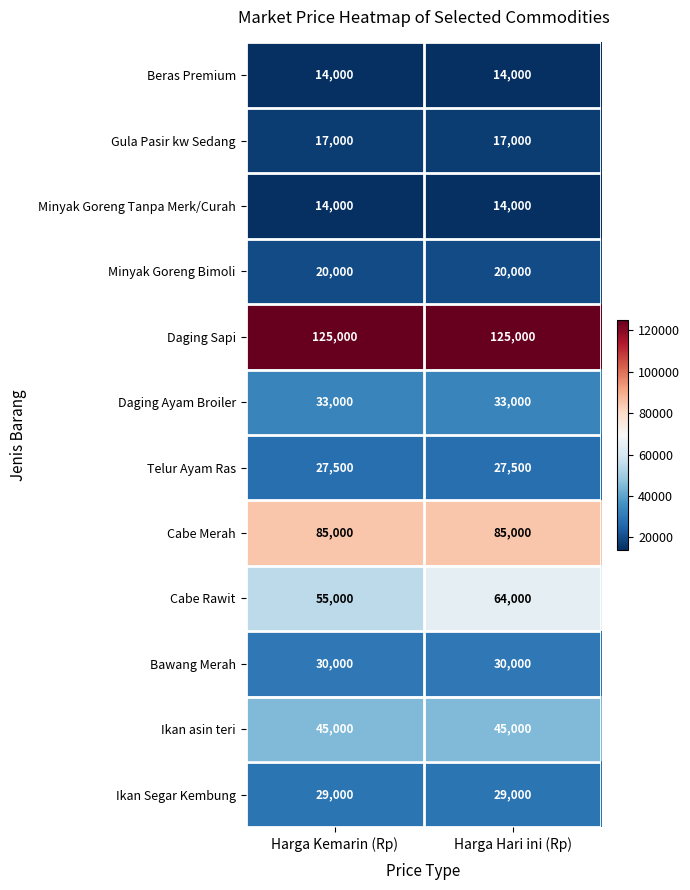

What is the approximate value of Cabe Merah at Harga Kemarin (Rp)?

85000